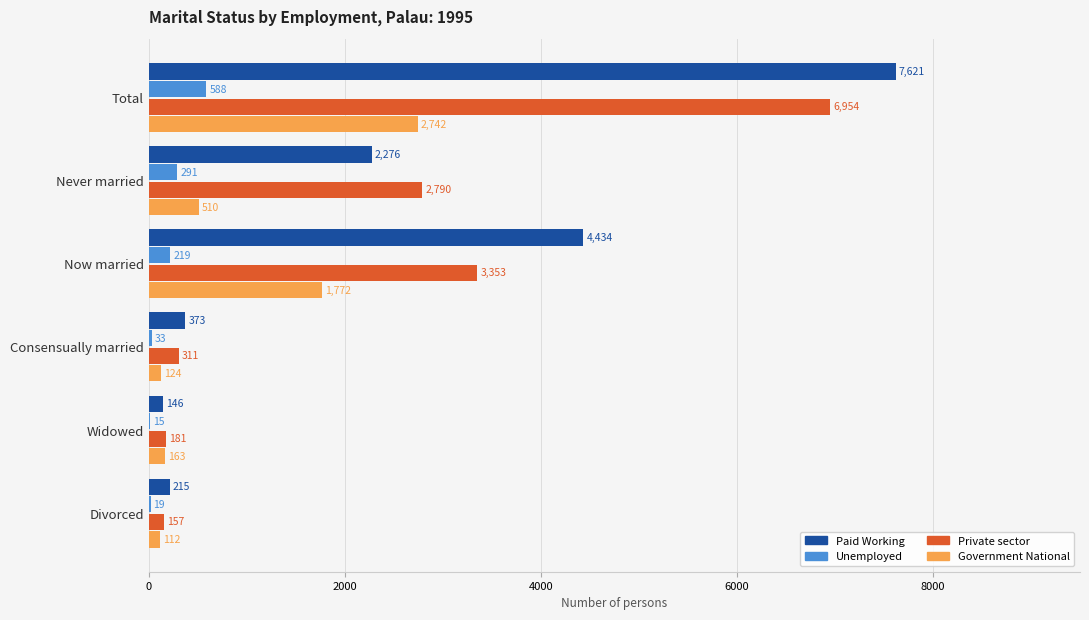

The Unemployed series shows 33 at Consensually married. True or false?

True